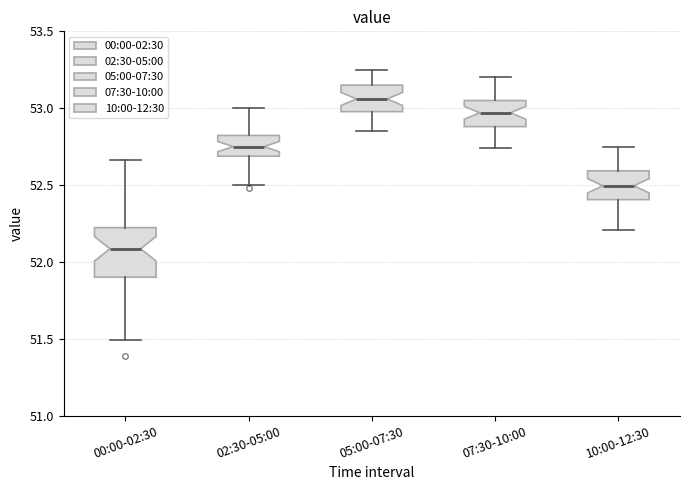

Reading left to right, transcribe this box plot: for each box, give where its median line is, the range the box spans, and where its two whiskers end, as read against the y-axis. The values are not printed on the chart, so give them approximately, as read against the axis.

00:00-02:30: median 52.10, box 51.90 to 52.20, whiskers 51.50 to 52.65
02:30-05:00: median 52.75, box 52.70 to 52.80, whiskers 52.50 to 53.00
05:00-07:30: median 53.05, box 53.00 to 53.15, whiskers 52.85 to 53.25
07:30-10:00: median 52.95, box 52.90 to 53.05, whiskers 52.75 to 53.20
10:00-12:30: median 52.50, box 52.40 to 52.60, whiskers 52.20 to 52.75